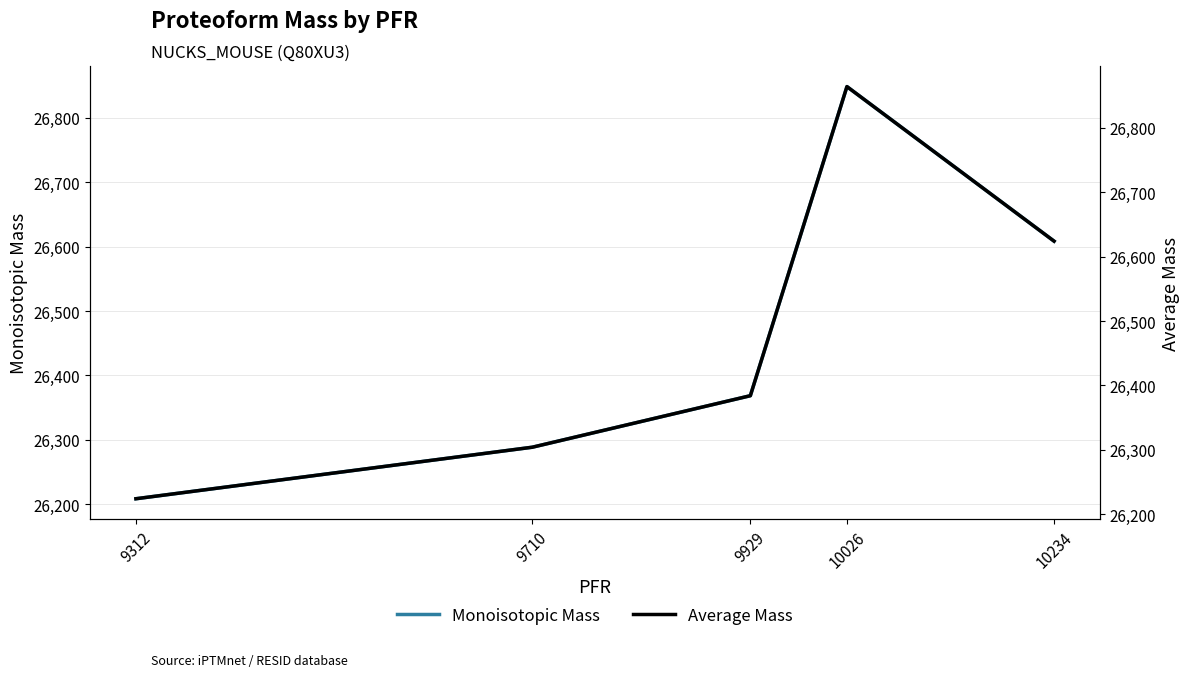

True or false: Monoisotopic Mass and Average Mass cross at least once.

False